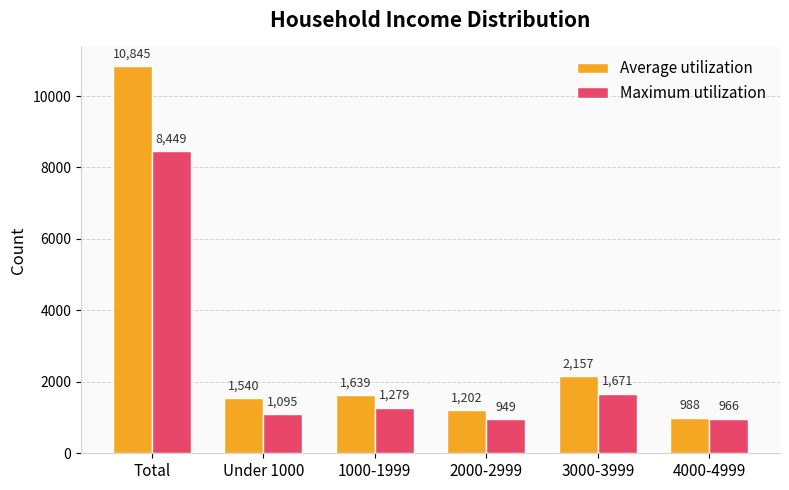

Are the bars horizontal?

No